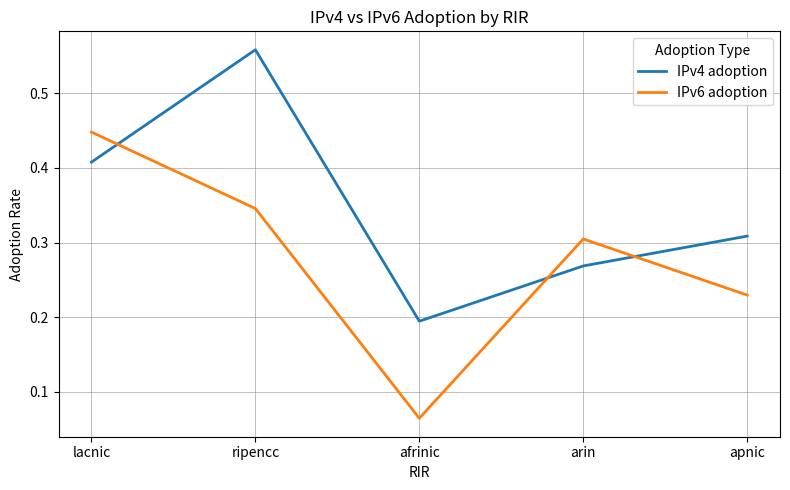

Rank the series at ripencc from lowest to highest value.

IPv6 adoption, IPv4 adoption